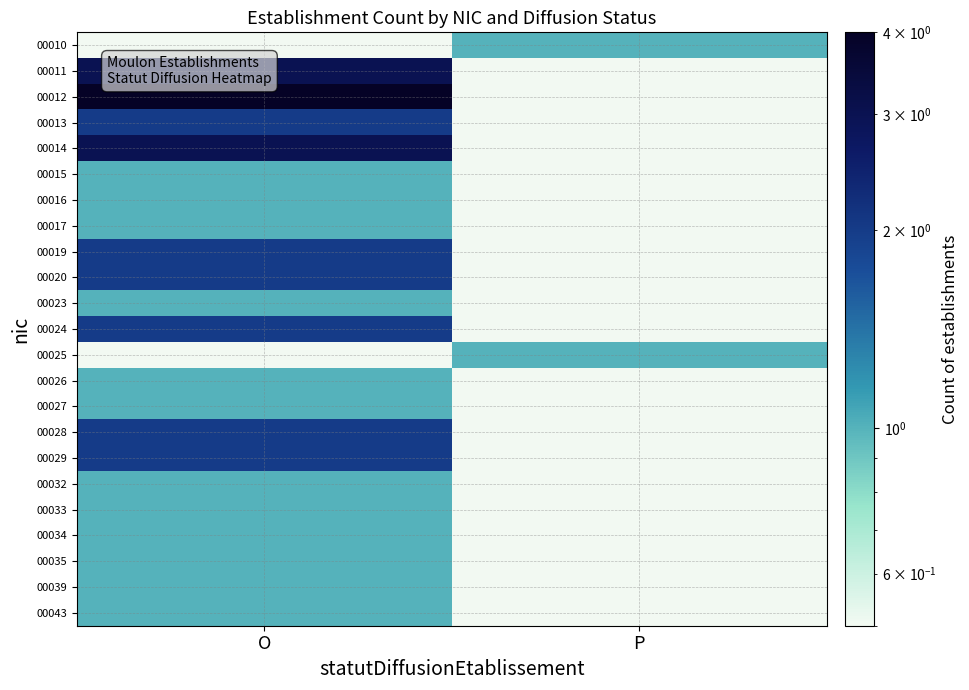

At which category is the sum across all series the highest?

O